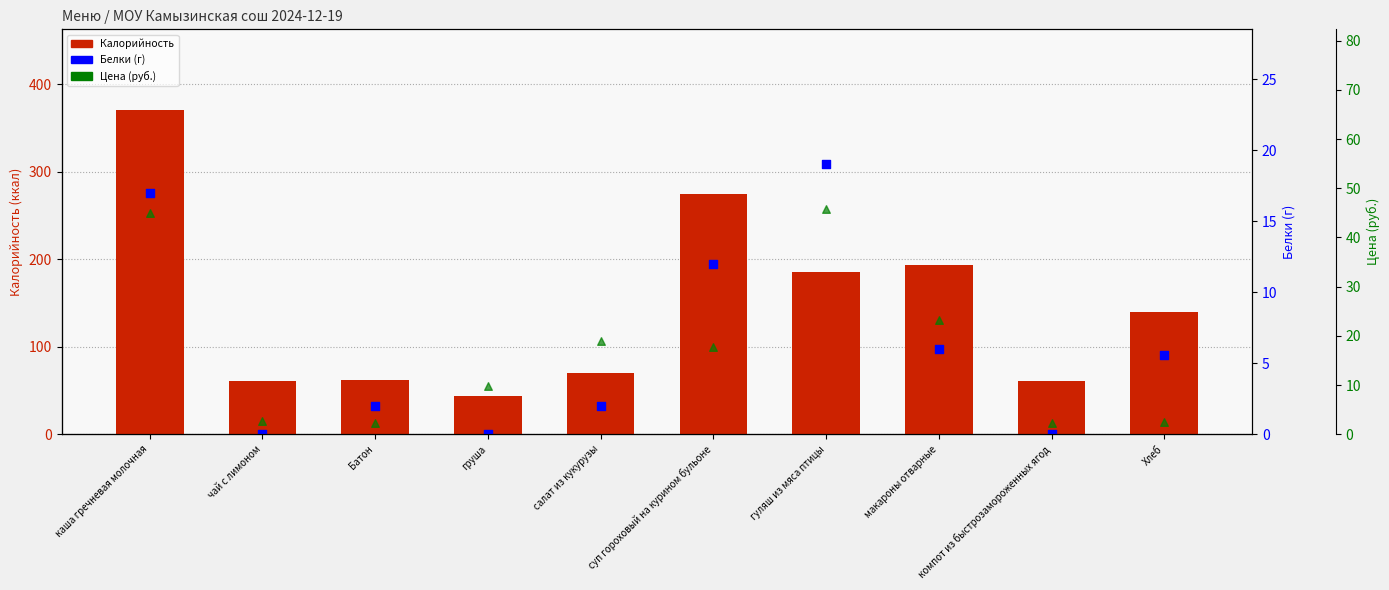

Which series has the widest spread of Y values?

Калорийность